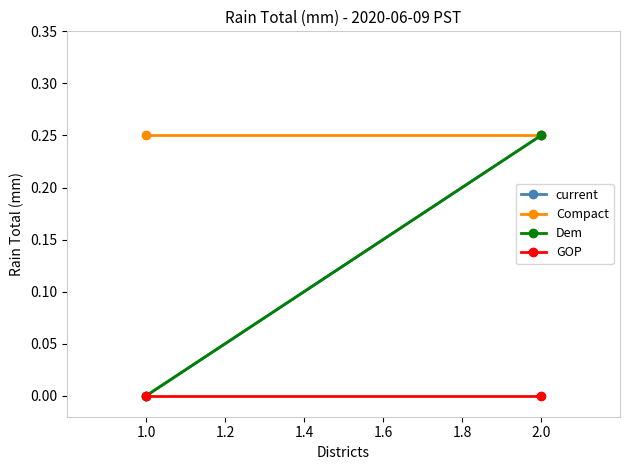

Which has a higher value, 1.0 or 2.0?

2.0